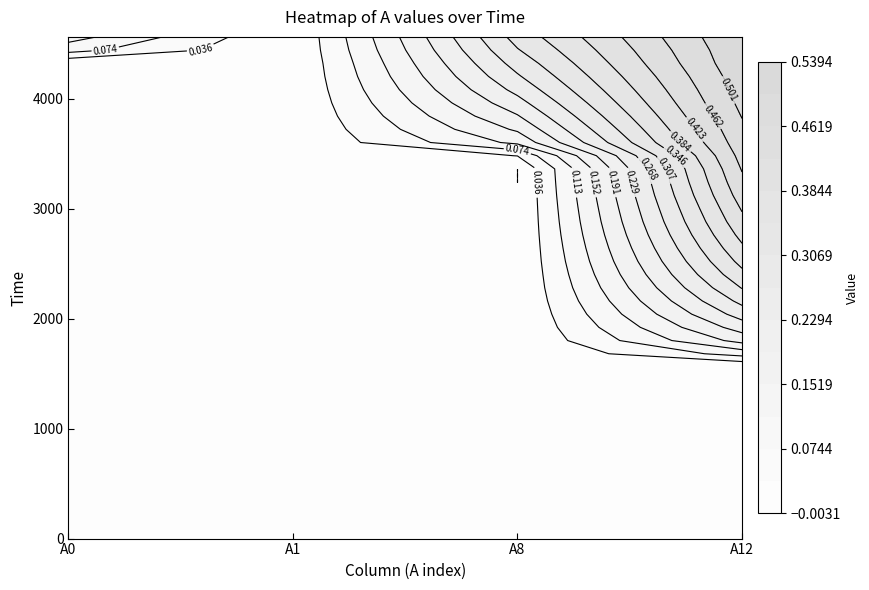

The value of A1 at 8 is -0.0. True or false?

False